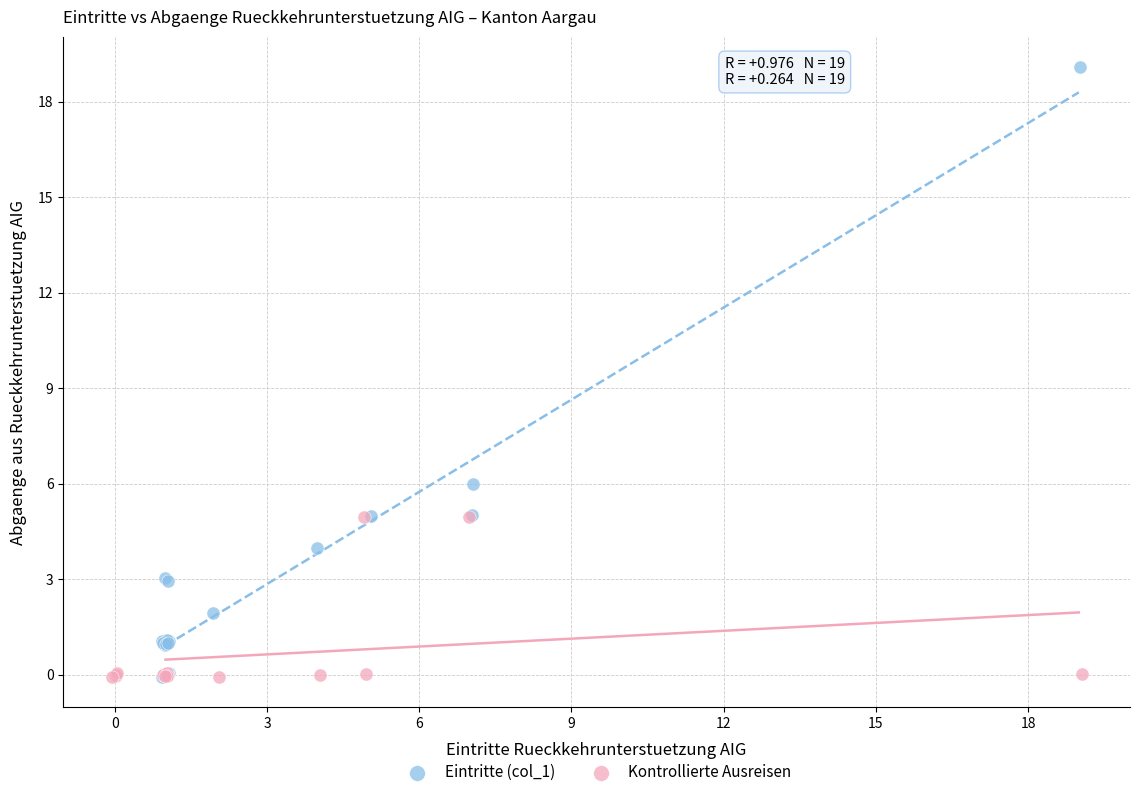

What are all the series names shown in the legend?

Eintritte (col_1), Kontrollierte Ausreisen